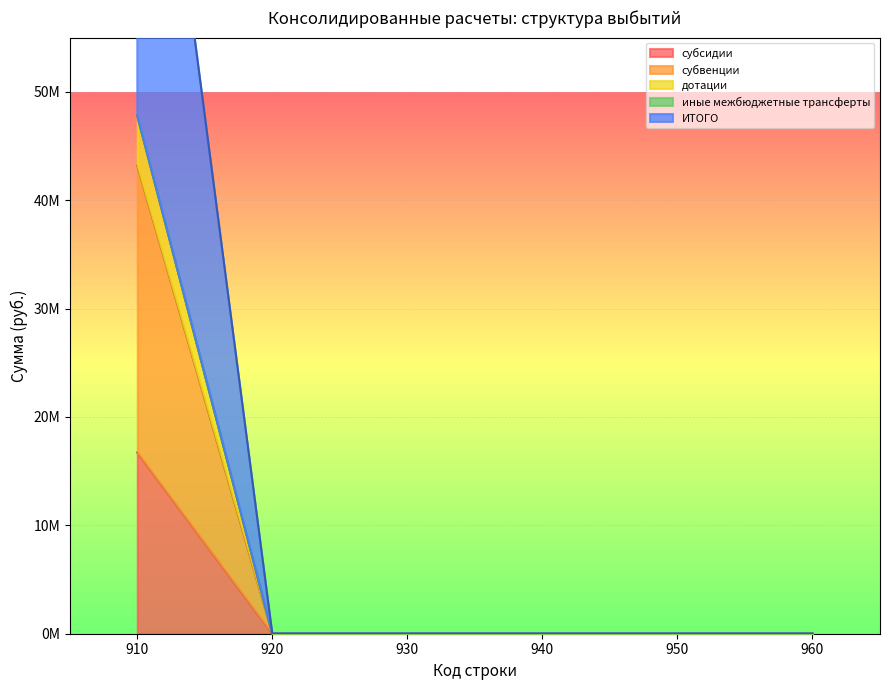

How many categories are shown in the chart?

6